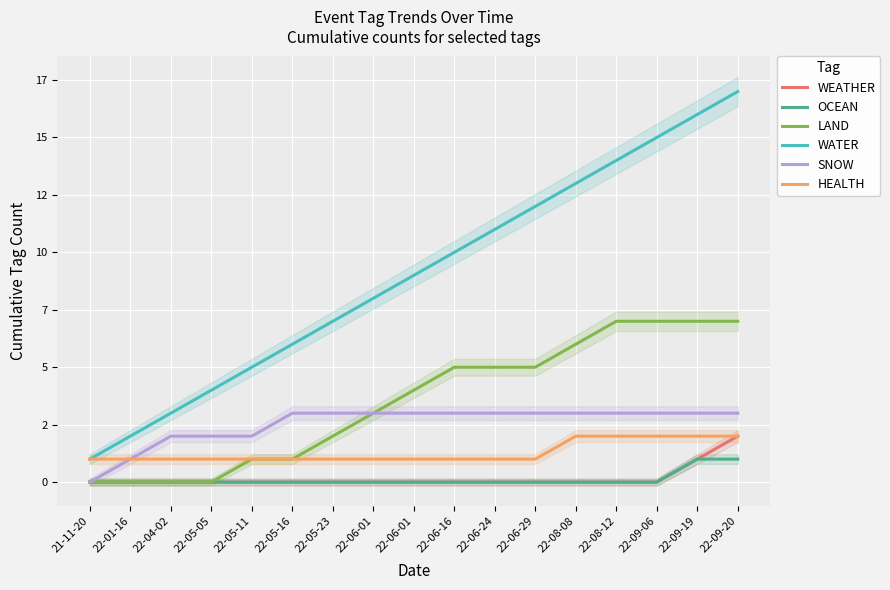

True or false: SNOW and LAND intersect in this chart.

False